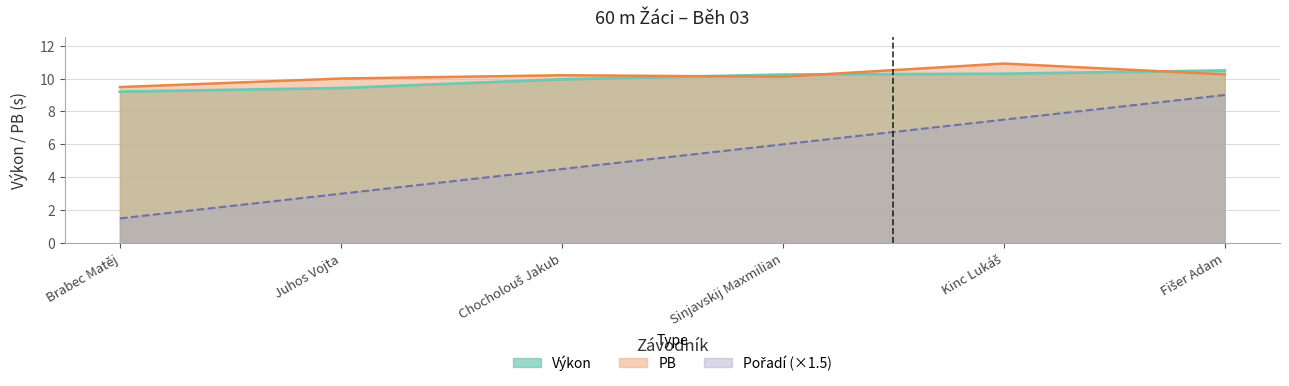

At which label is PB closest to 10?

Juhos Vojta